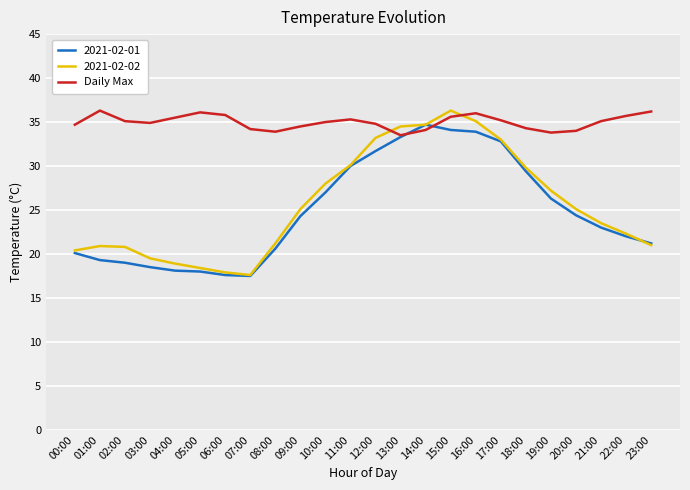

How many times do Daily Max and 2021-02-02 cross each other?

2